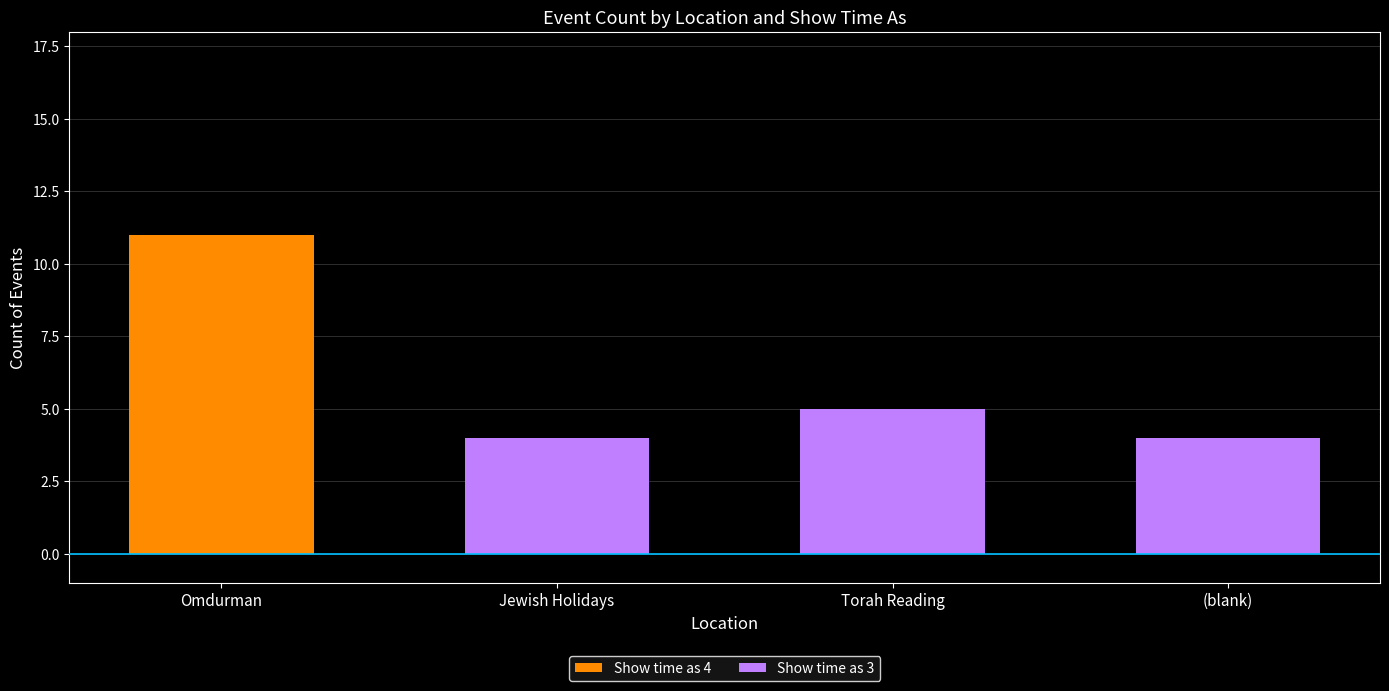

What is the total value across all series at Omdurman?

11